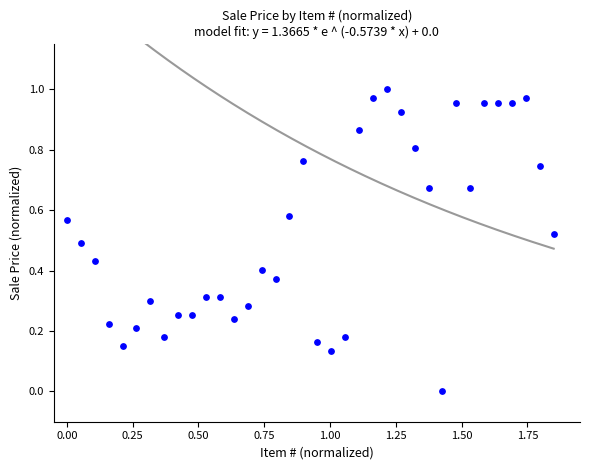

What is the range of X values (max minus min)?

1.9